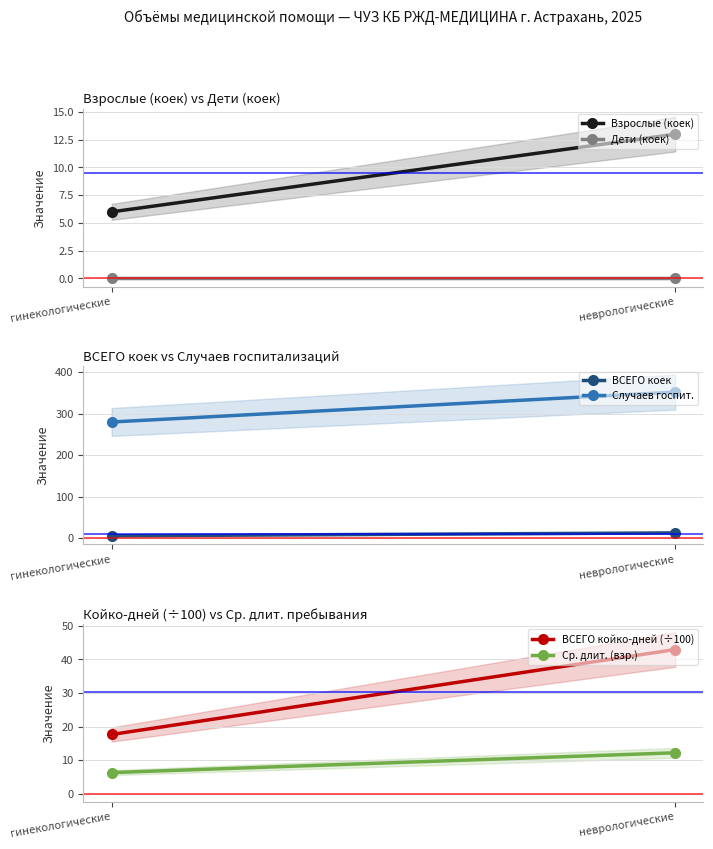

Which category has the highest value in the Дети (коек) series?

гинекологические